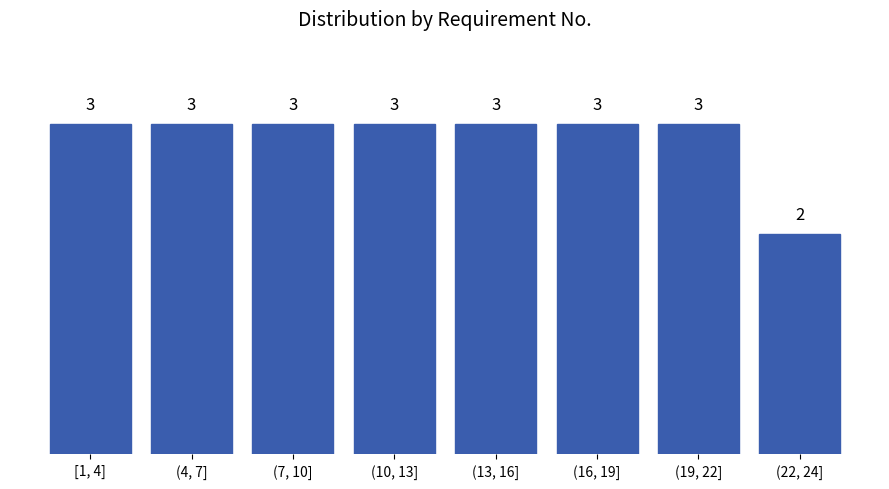

Reading left to right, what are all the values shown in this chart?

3	3	3	3	3	3	3	2